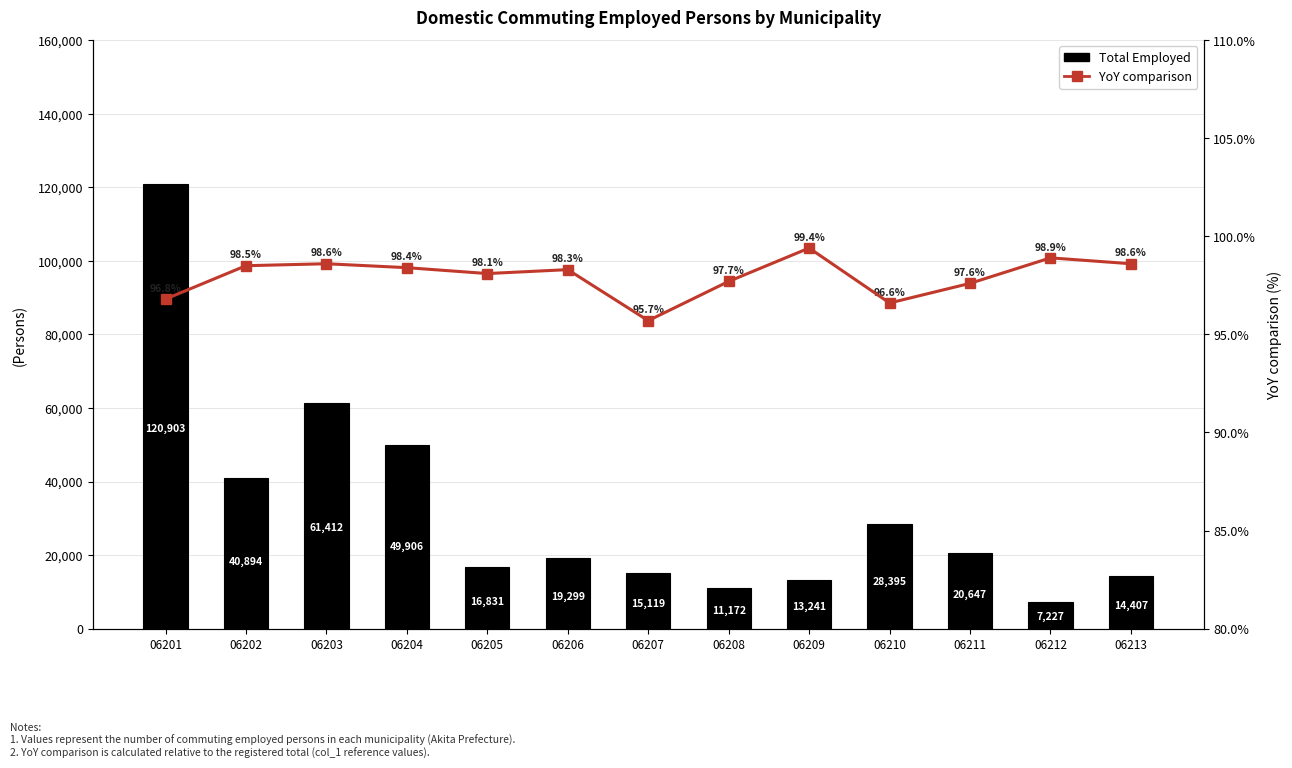

Rank the series by their average value, from highest to lowest.

Total Employed, YoY comparison